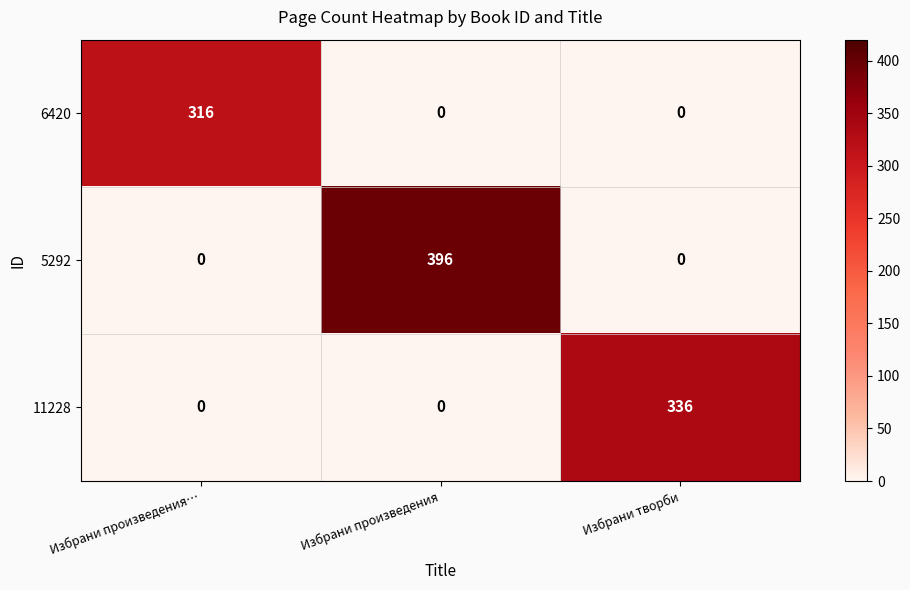

List the series in order of their overall mean, highest first.

5292, 11228, 6420